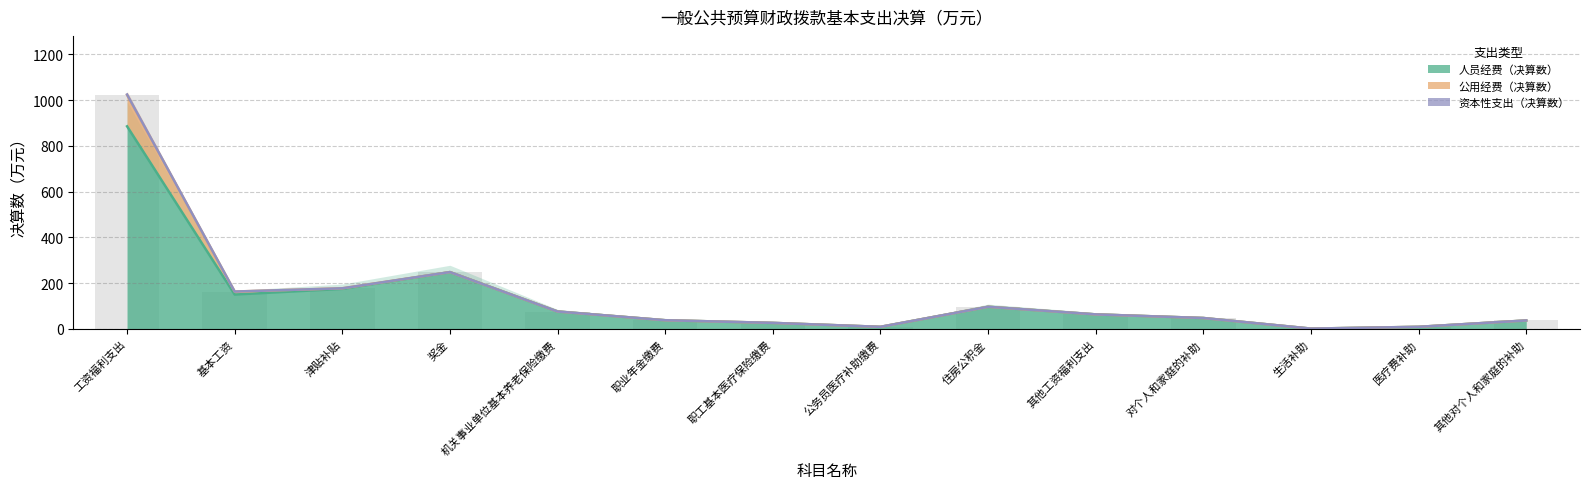

Reading right to left, list all the values displayed in this chart.

人员经费（决算数）: 其他对个人和家庭的补助=37.1	医疗费补助=9.3	生活补助=1.5	对个人和家庭的补助=47.8	其他工资福利支出=63.6	住房公积金=96.9	公务员医疗补助缴费=9.2	职工基本医疗保险缴费=26.5	职业年金缴费=38.1	机关事业单位基本养老保险缴费=76.2	奖金=248.6	津贴补贴=175.2	基本工资=150.3	工资福利支出=885.9
公用经费（决算数）: 其他对个人和家庭的补助=0.0	医疗费补助=0.0	生活补助=0.0	对个人和家庭的补助=0.0	其他工资福利支出=0.0	住房公积金=0.0	公务员医疗补助缴费=0.0	职工基本医疗保险缴费=0.0	职业年金缴费=0.0	机关事业单位基本养老保险缴费=0.0	奖金=0.0	津贴补贴=2.5	基本工资=13.2	工资福利支出=137.4
资本性支出（决算数）: 其他对个人和家庭的补助=0.0	医疗费补助=0.0	生活补助=0.0	对个人和家庭的补助=0.0	其他工资福利支出=0.0	住房公积金=0.0	公务员医疗补助缴费=0.0	职工基本医疗保险缴费=0.0	职业年金缴费=0.0	机关事业单位基本养老保险缴费=0.0	奖金=0.0	津贴补贴=0.0	基本工资=0.0	工资福利支出=1.8